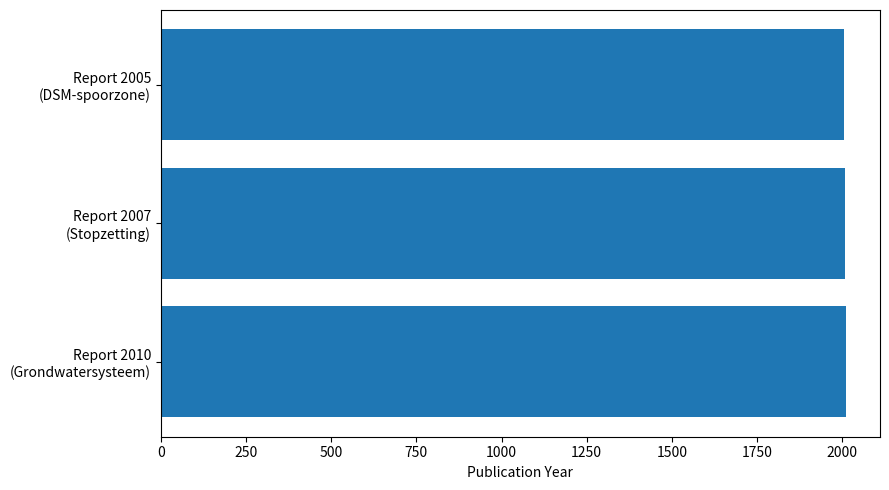

What is the sum of all values?

6022